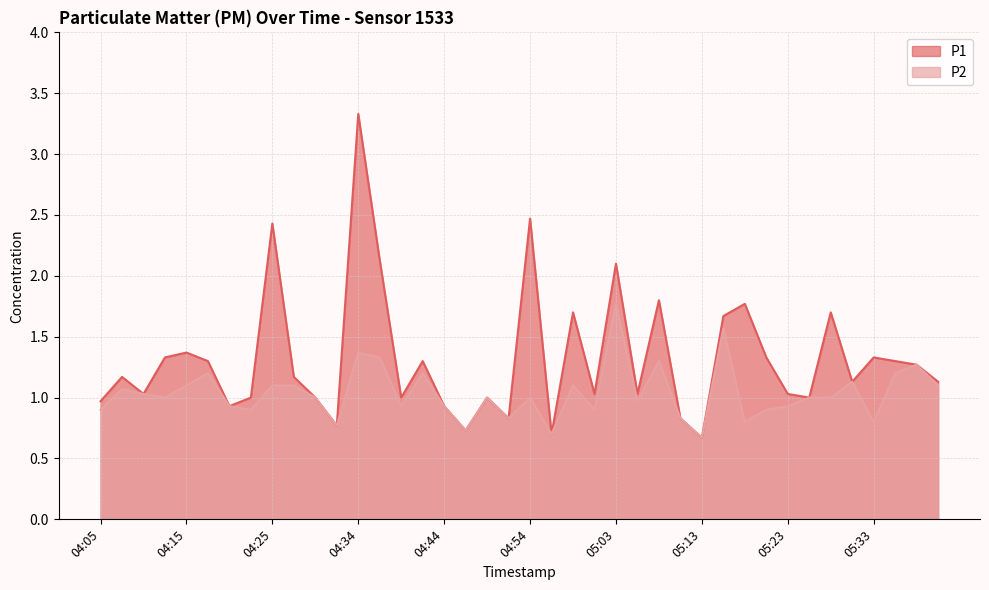

How many data points does each series have?

40